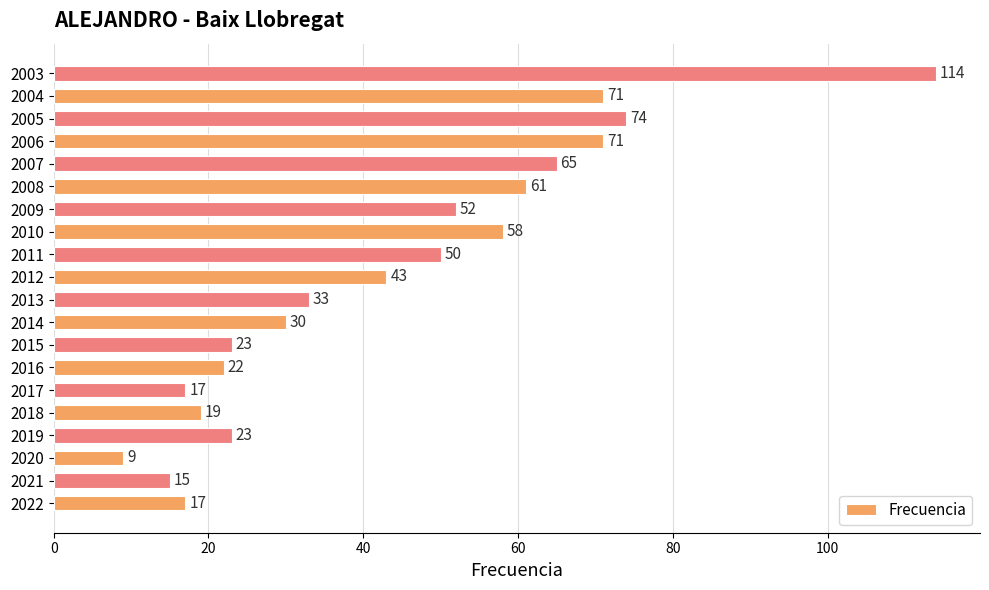

Reading top to bottom, transcribe all the data shown in this chart.

2003=114	2004=71	2005=74	2006=71	2007=65	2008=61	2009=52	2010=58	2011=50	2012=43	2013=33	2014=30	2015=23	2016=22	2017=17	2018=19	2019=23	2020=9	2021=15	2022=17